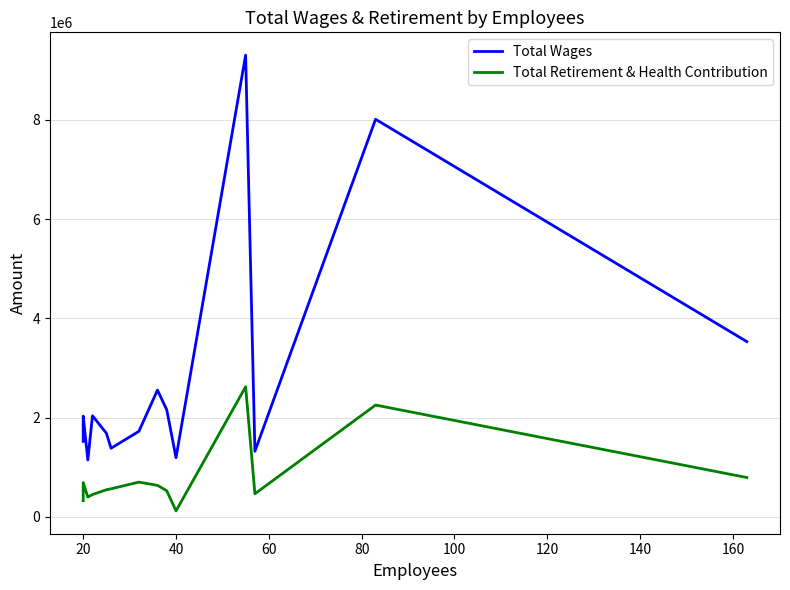

What is the minimum value shown in the chart?

119045